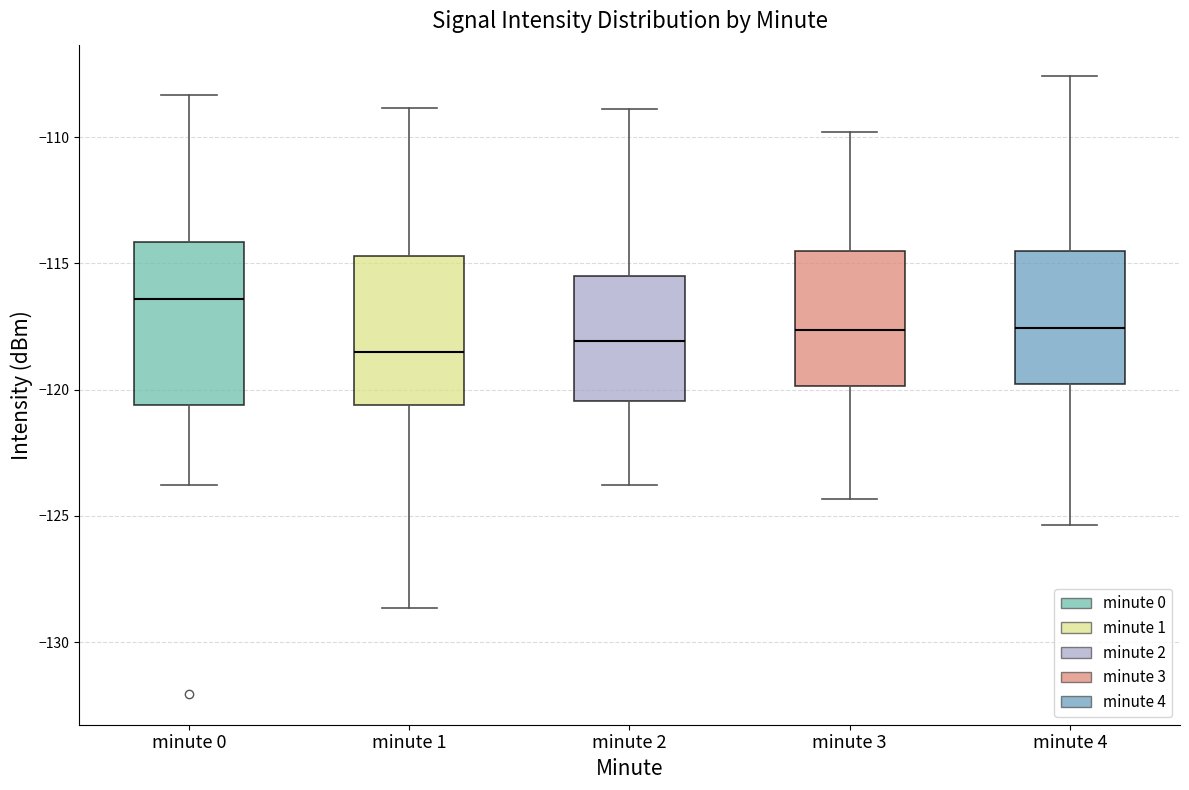

Reading left to right, read every box against the y-axis: the position of its median line, the range the box covers, and the ends of its whiskers. The values are not printed on the chart, so give them approximately, as read against the axis.

minute 0: median -116.5, box -120.5 to -114.0, whiskers -124.0 to -108.5
minute 1: median -118.5, box -120.5 to -114.5, whiskers -128.5 to -109.0
minute 2: median -118.0, box -120.5 to -115.5, whiskers -124.0 to -109.0
minute 3: median -117.5, box -120.0 to -114.5, whiskers -124.5 to -110.0
minute 4: median -117.5, box -120.0 to -114.5, whiskers -125.5 to -107.5